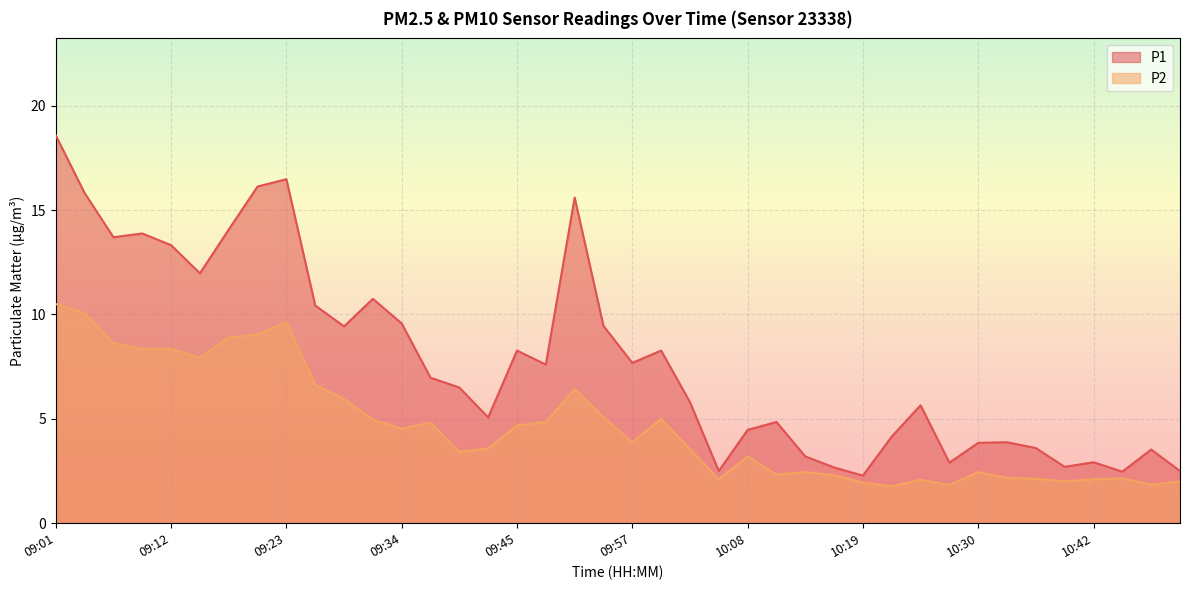

Rank the series by their average value, from highest to lowest.

P1, P2